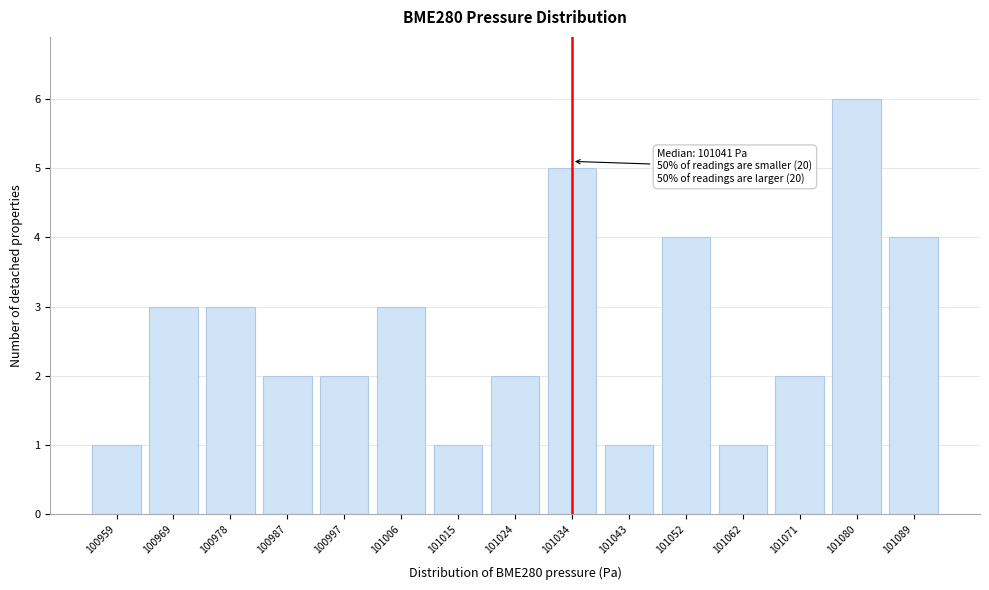

Reading left to right, what are all the values shown in this chart?

100959=1	100969=3	100978=3	100987=2	100997=2	101006=3	101015=1	101024=2	101034=5	101043=1	101052=4	101062=1	101071=2	101080=6	101089=4